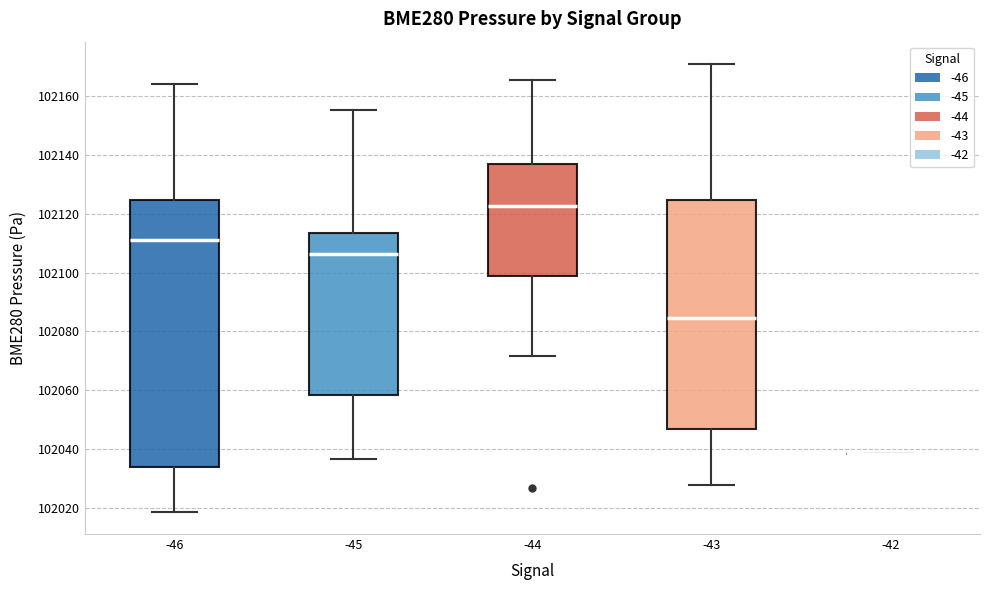

Reading left to right, read every box against the y-axis: the position of its median line, the range the box covers, and the ends of its whiskers. The values are not printed on the chart, so give them approximately, as read against the axis.

-46: median 102112, box 102034 to 102124, whiskers 102018 to 102164
-45: median 102106, box 102058 to 102114, whiskers 102036 to 102156
-44: median 102122, box 102098 to 102136, whiskers 102072 to 102166
-43: median 102084, box 102046 to 102124, whiskers 102028 to 102170
-42: box collapsed to a line at 102038, whiskers 102038 to 102038